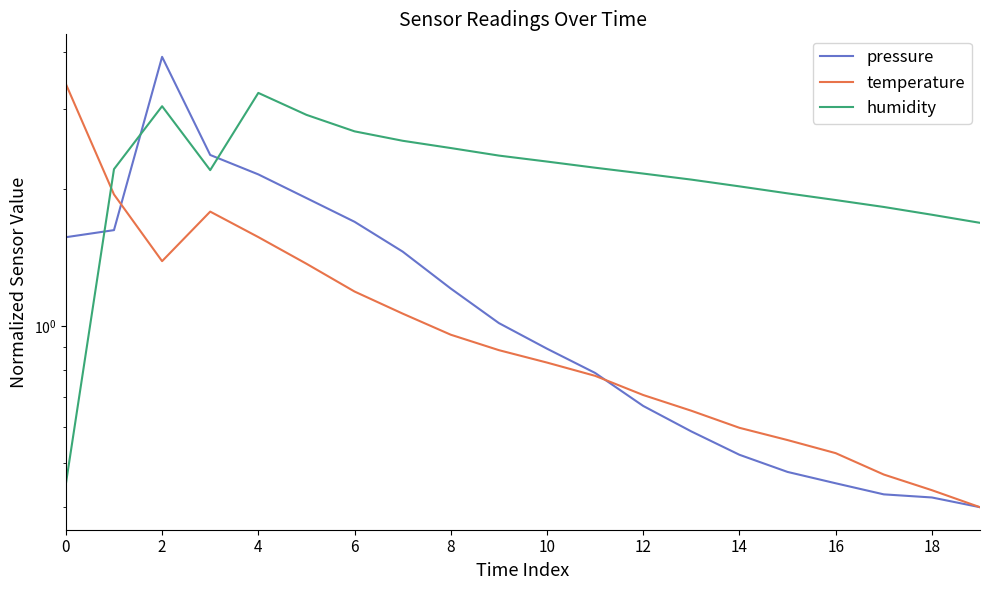

True or false: temperature and humidity cross at least once.

True